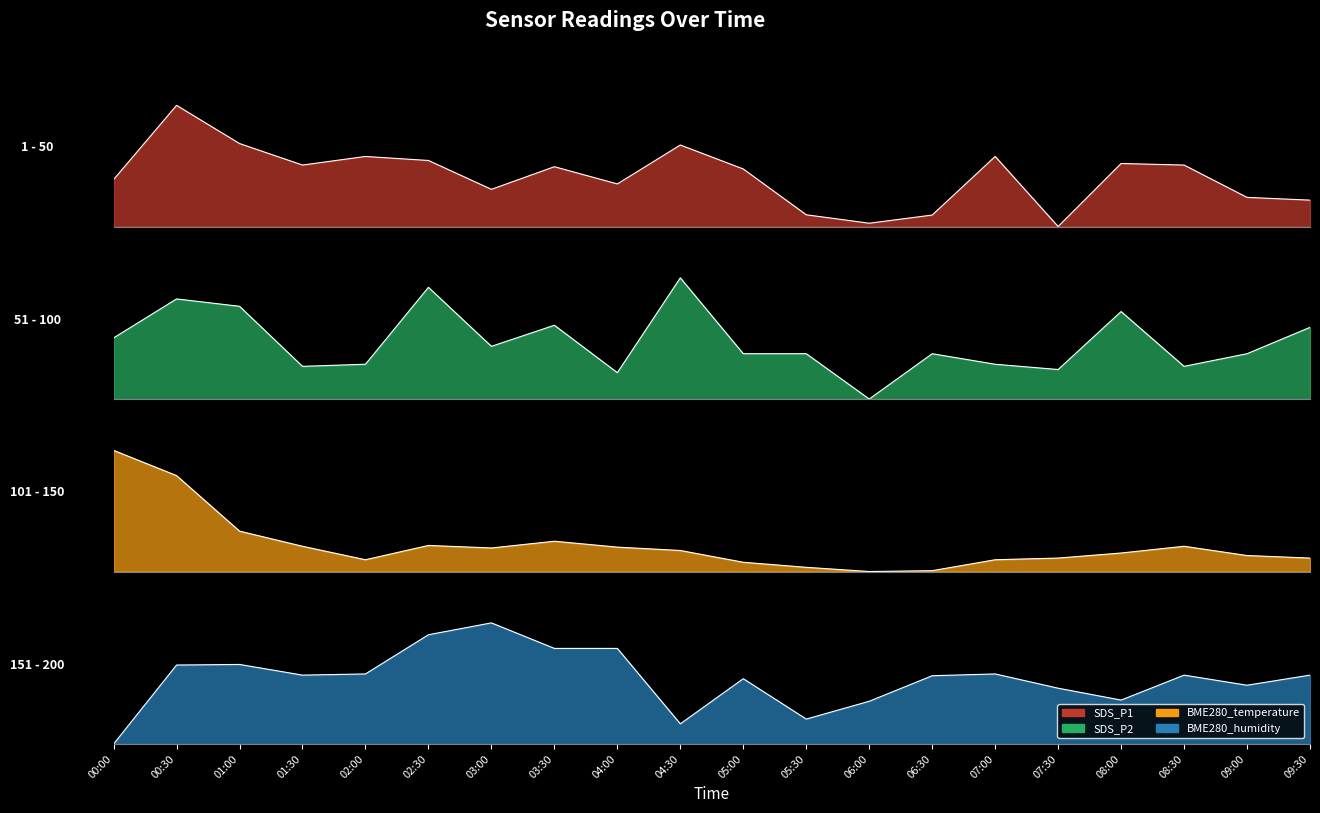

What is the label of the 2nd point from the right?

09:00